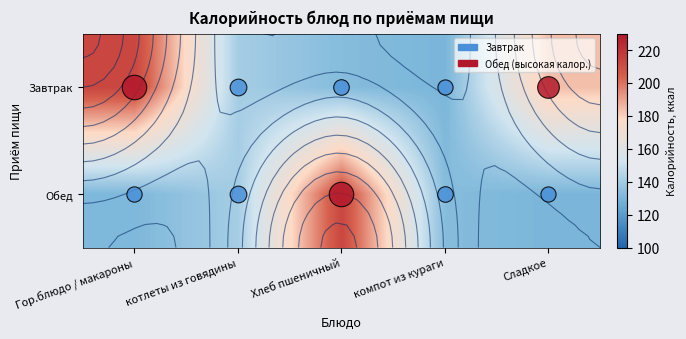

Which series changed the most between Гор.блюдо / макароны and компот из кураги?

Завтрак